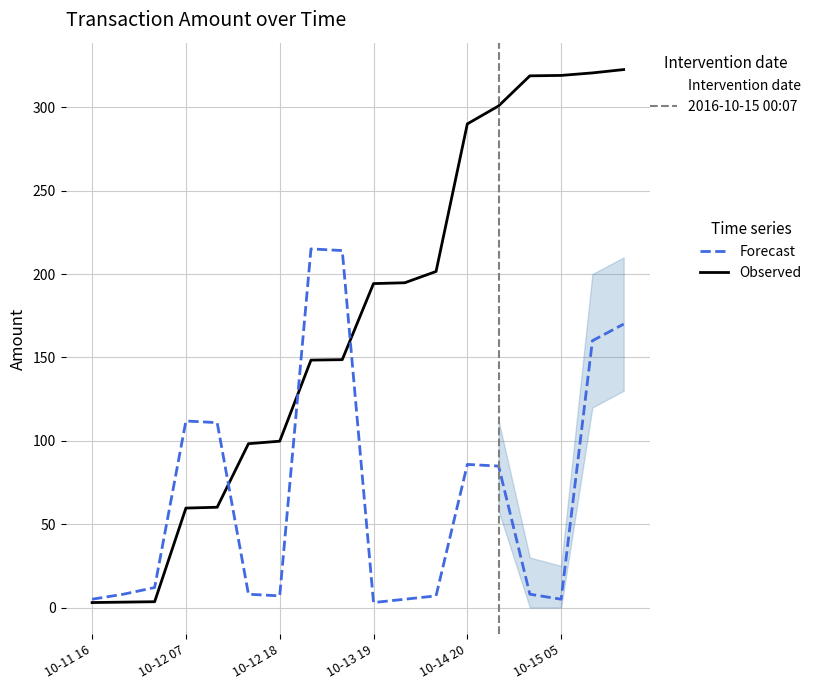

Which series has the largest range (max minus min)?

Observed